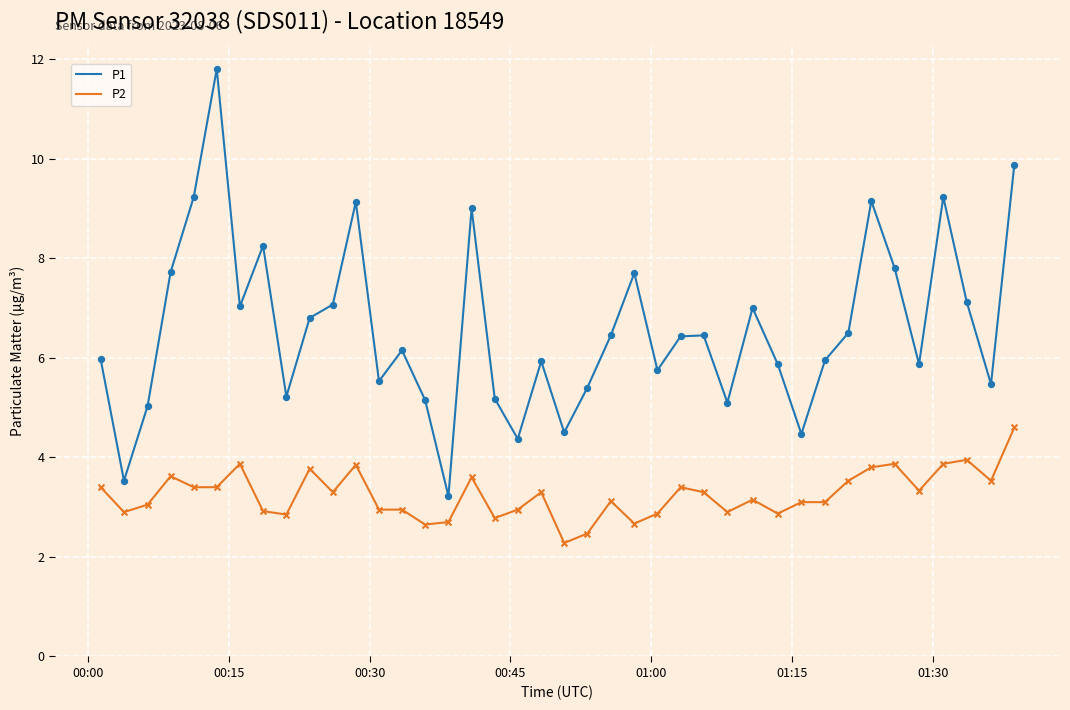

Which series has the largest total across all categories?

P1